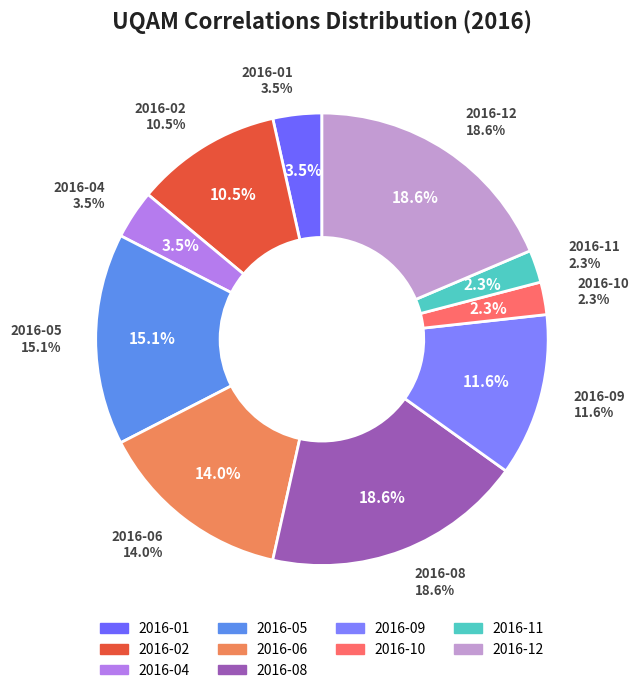

To the nearest percent, what percentage of the pie is 2016-09?

12%